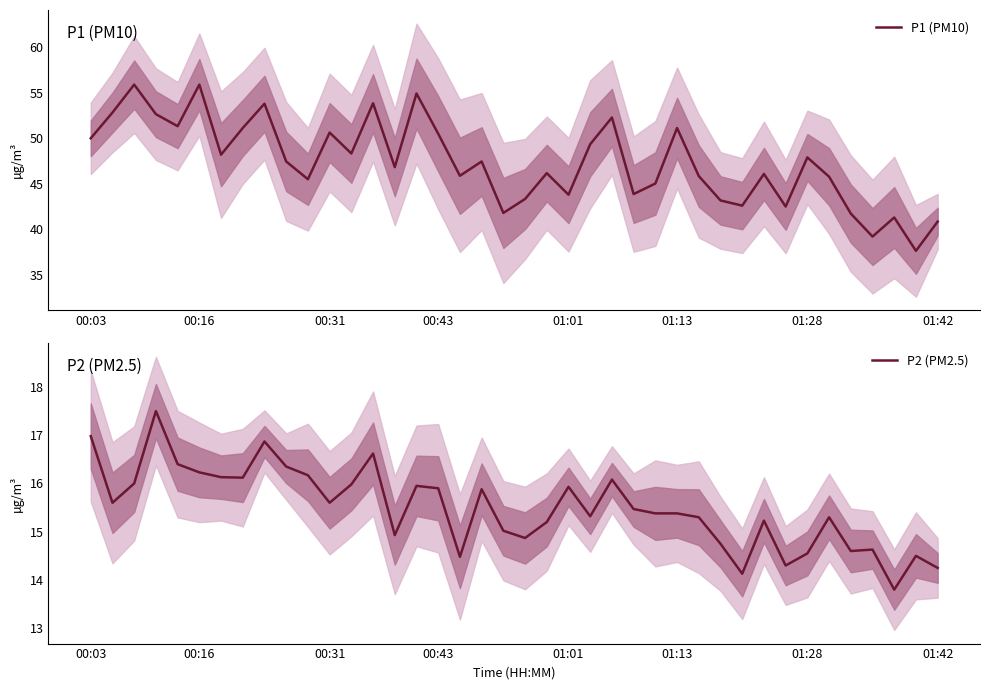

What is the maximum value for P1 (PM10)?

55.9